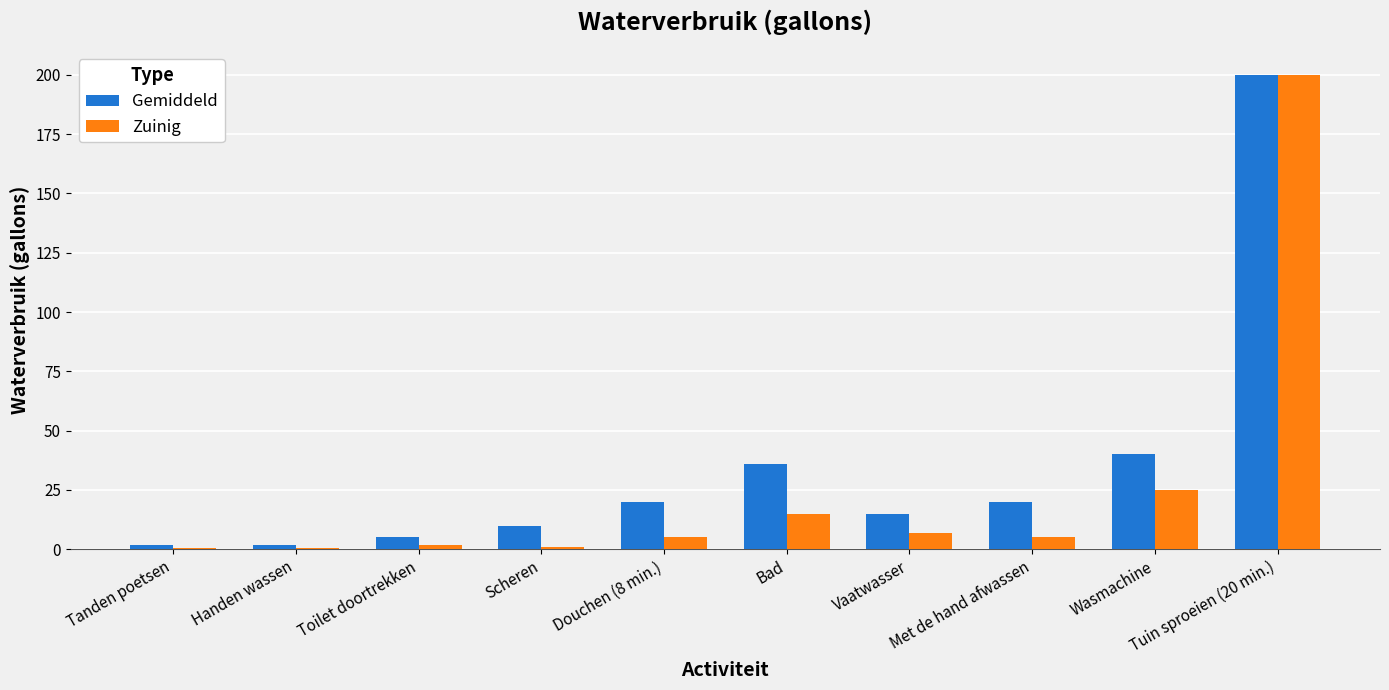

How many distinct data groups are displayed?

2